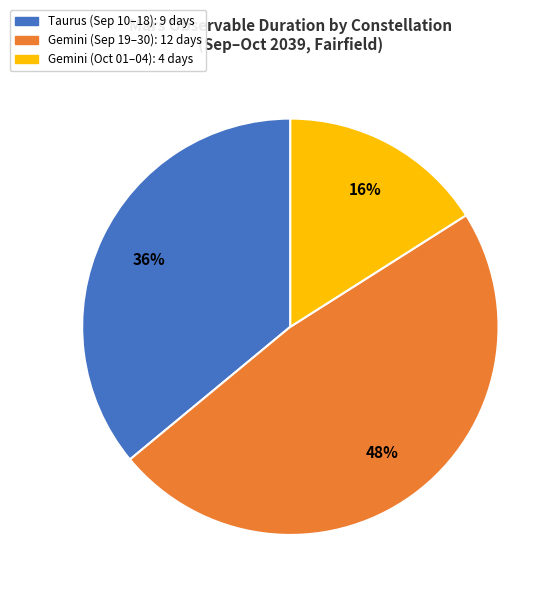

Count the number of slices in the pie.

3